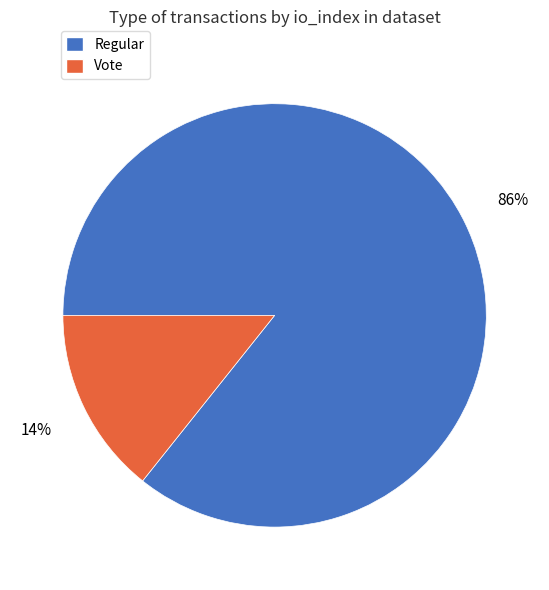

To the nearest percent, what is the average slice percentage?

50%